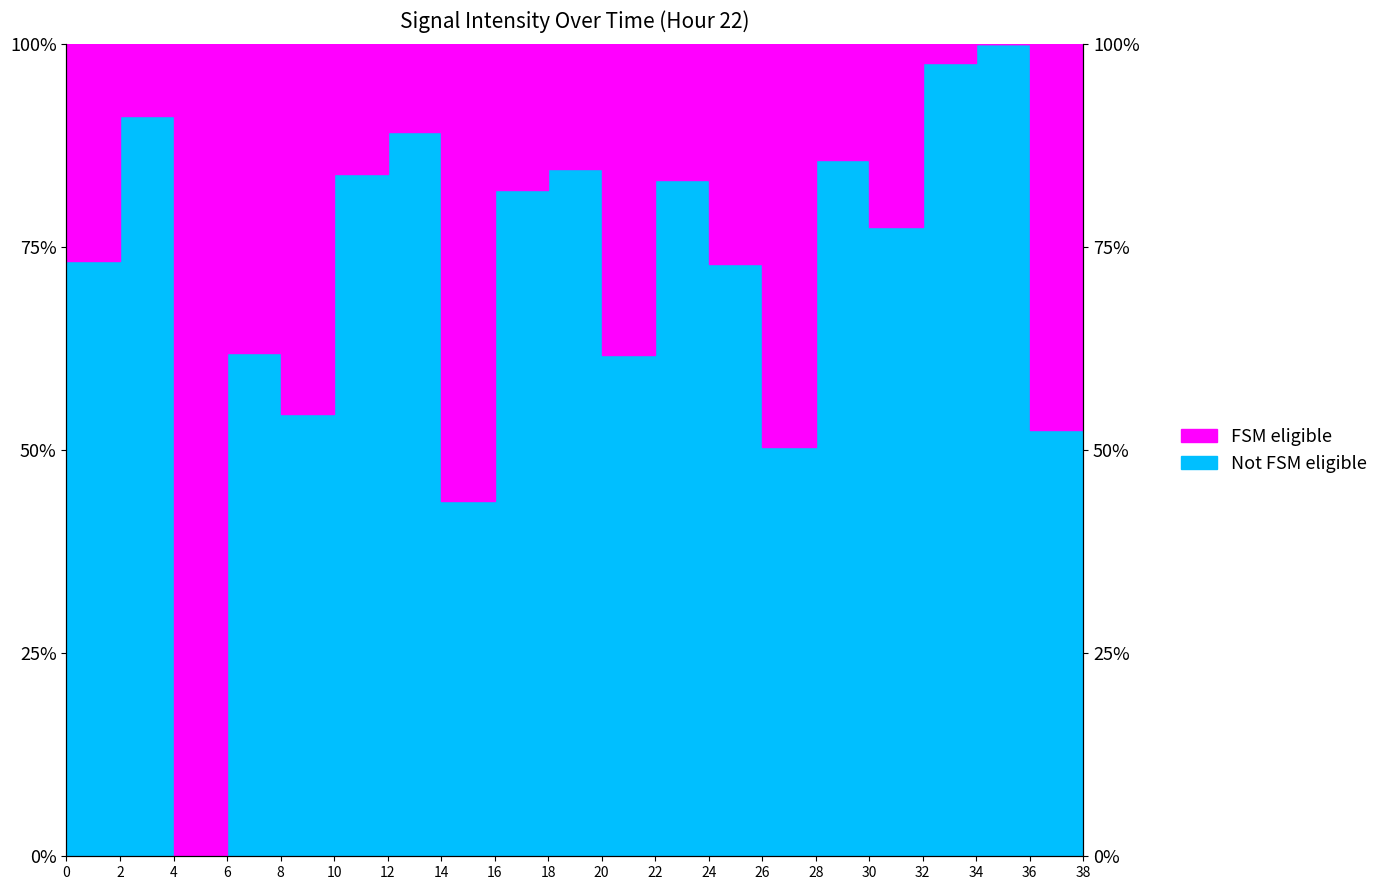

Reading left to right, extract all data points from this chart.

73.3	91.2	0.0	62.0	54.5	84.1	89.1	43.7	82.1	84.7	61.7	83.3	73.0	50.4	85.8	77.6	97.7	100.0	52.5	99.8